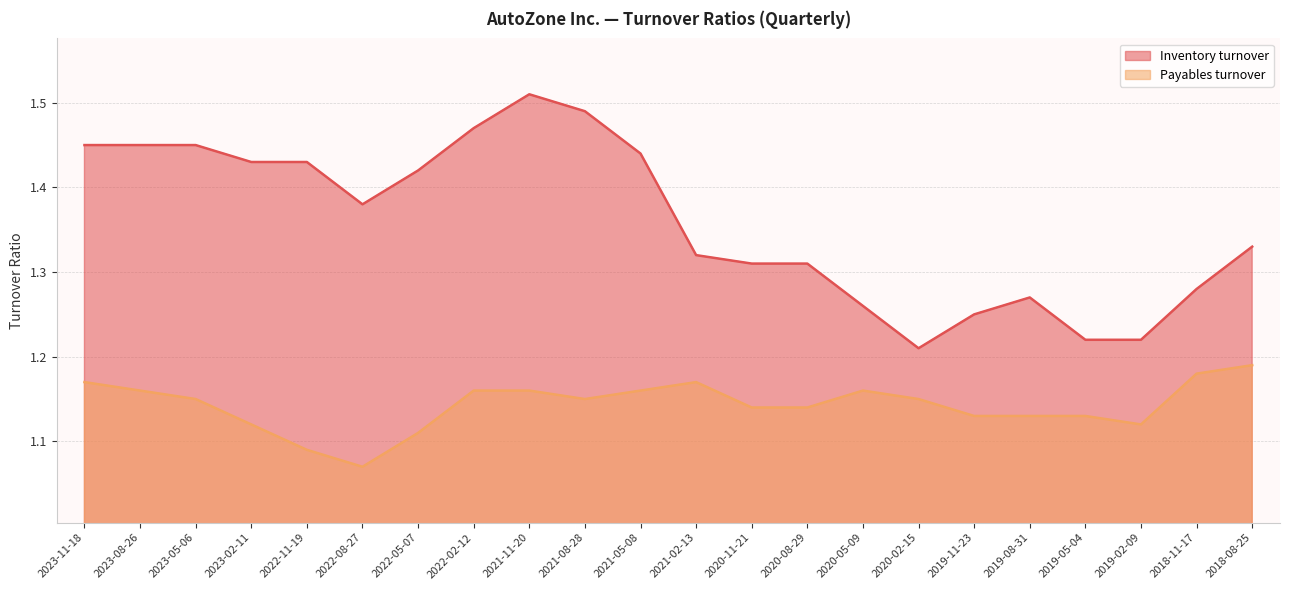

What are all the series names shown in the legend?

Inventory turnover, Payables turnover